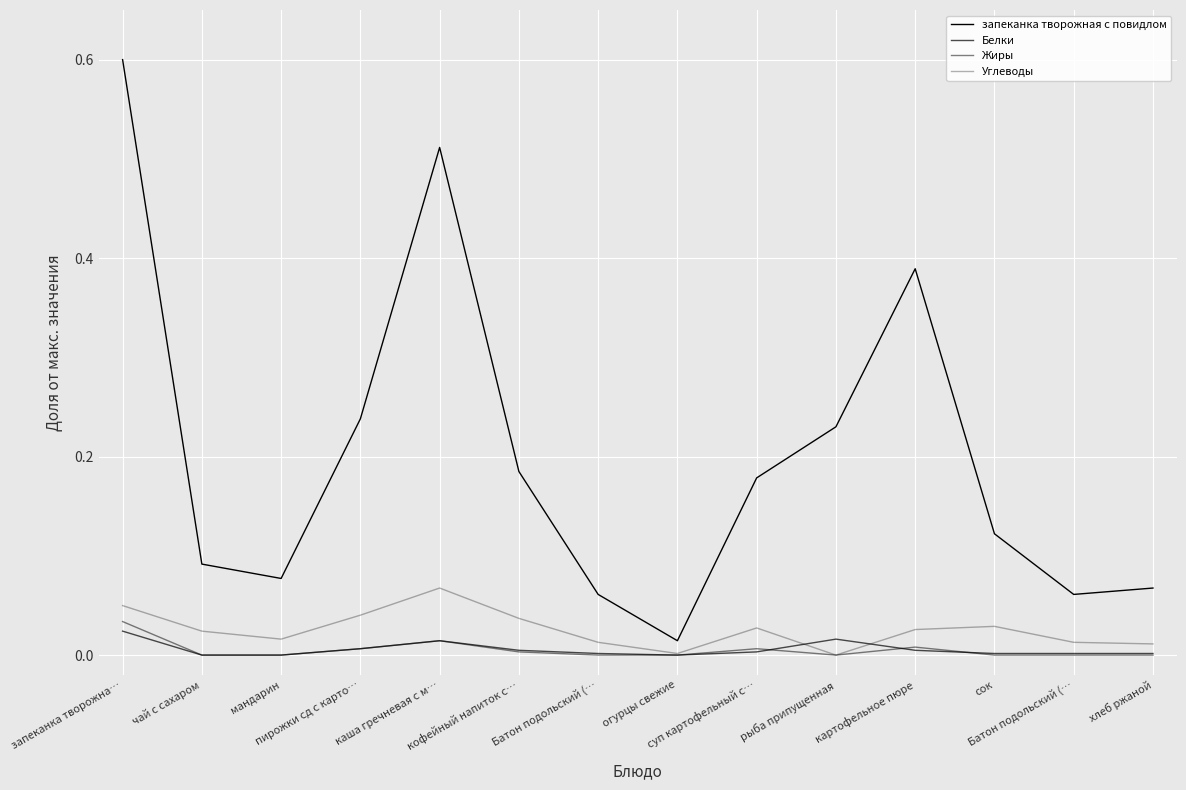

Does the chart display data point markers on the line(s)?

No